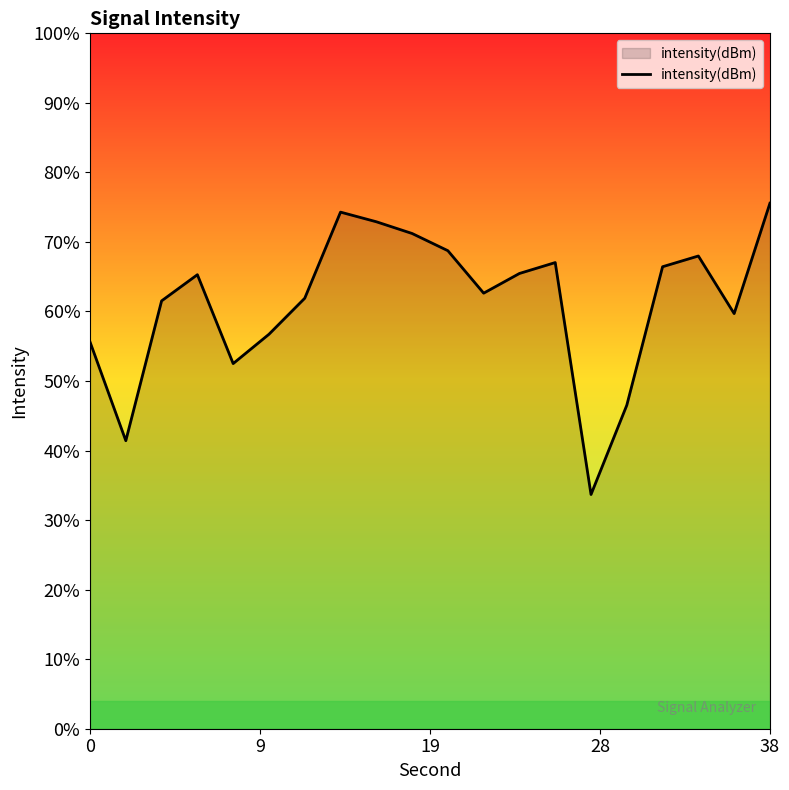

Does the chart have visible grid lines?

No